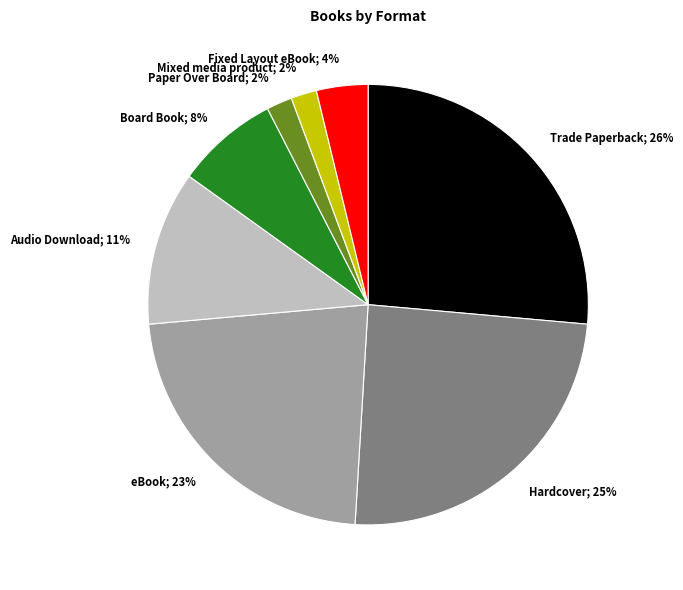

True or false: Fixed Layout eBook accounts for 4% of the total.

True